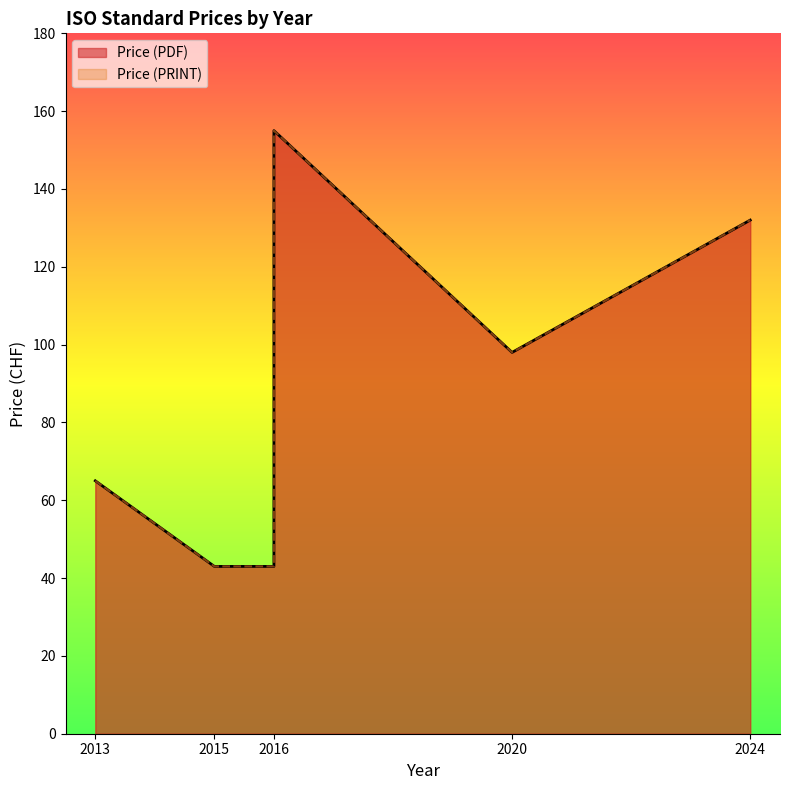

What is the average value of the Price (PRINT) series?

99